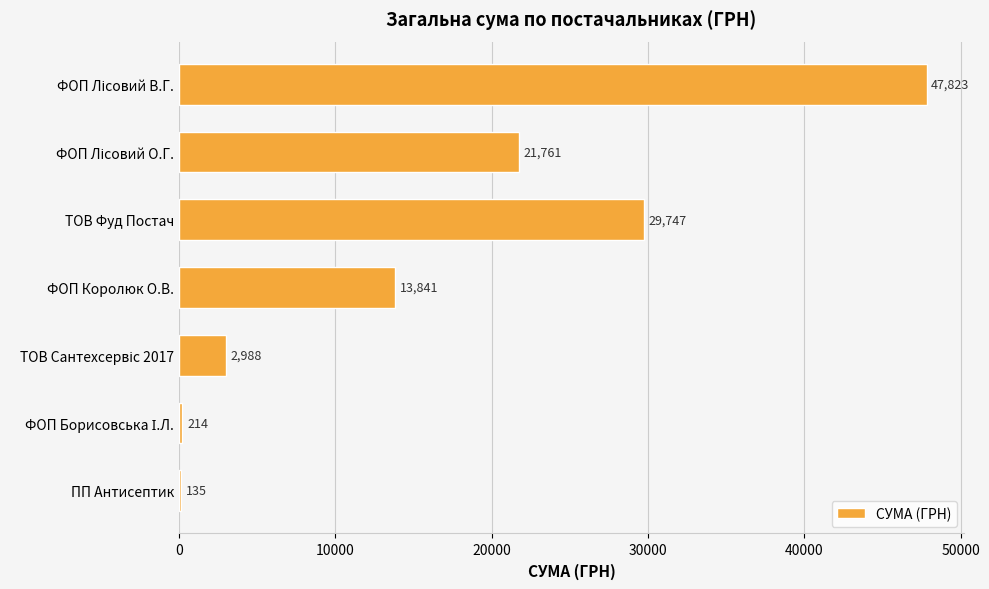

True or false: the data shows 52747.2 at ТОВ Фуд Постач.

False